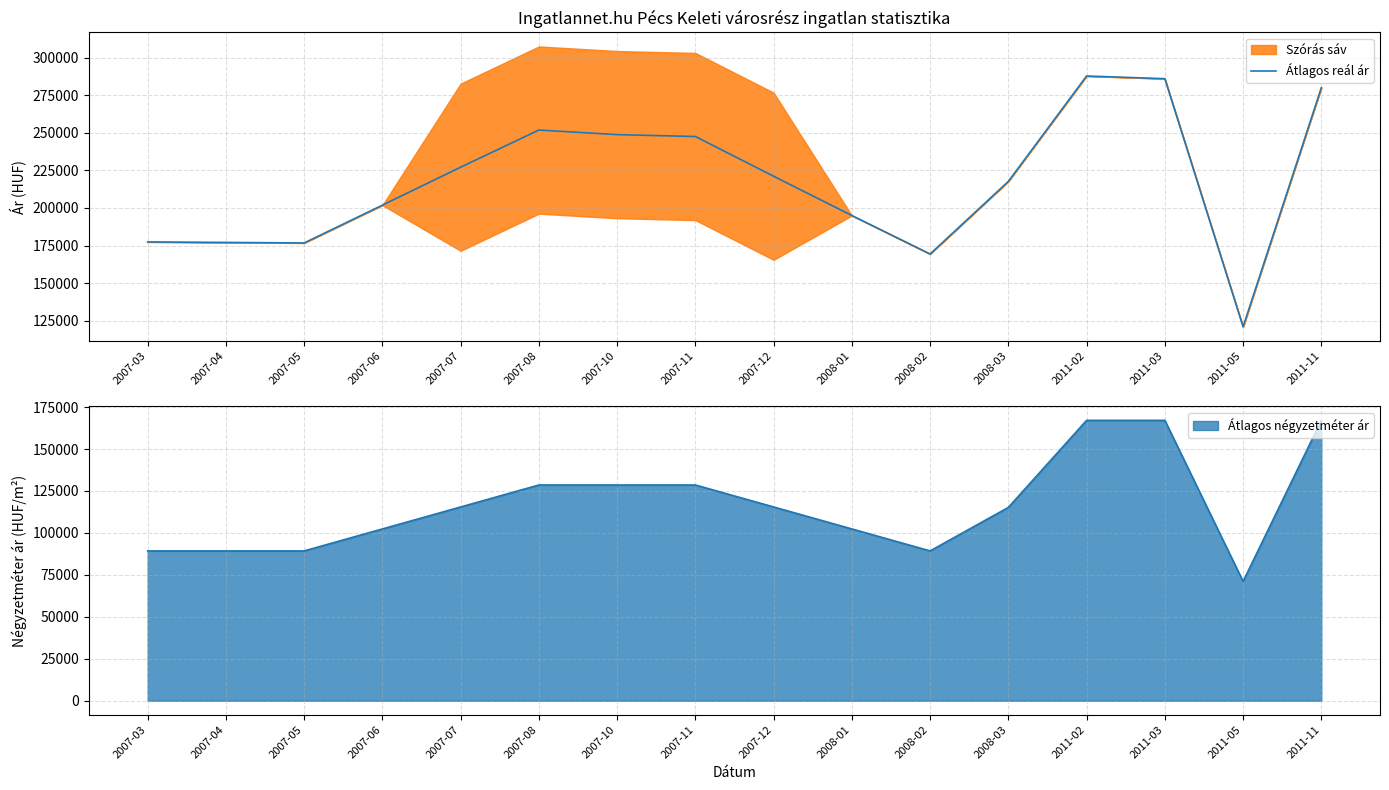

What position from the right is 2008-02?

6